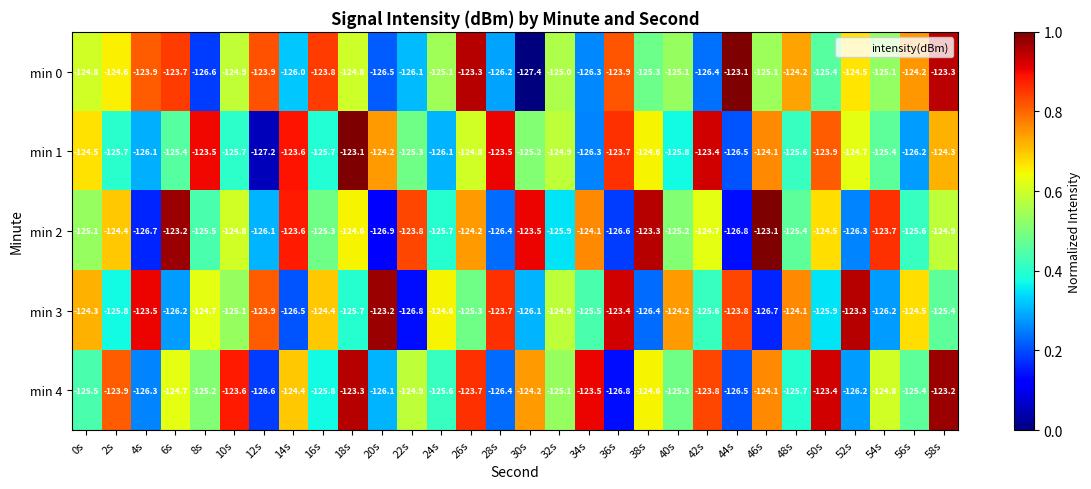

Which series has the largest total across all categories?

min 0